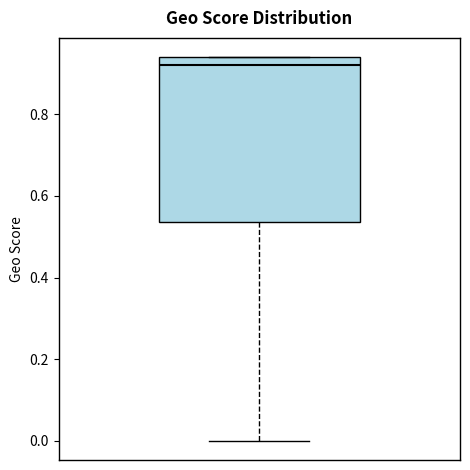

Transcribe this box plot: give where the median line is, the range the box spans, and where the two whiskers end, as read against the y-axis. The values are not printed on the chart, so give them approximately, as read against the axis.

median 0.92, box 0.54 to 0.94, whiskers 0.00 to 0.94